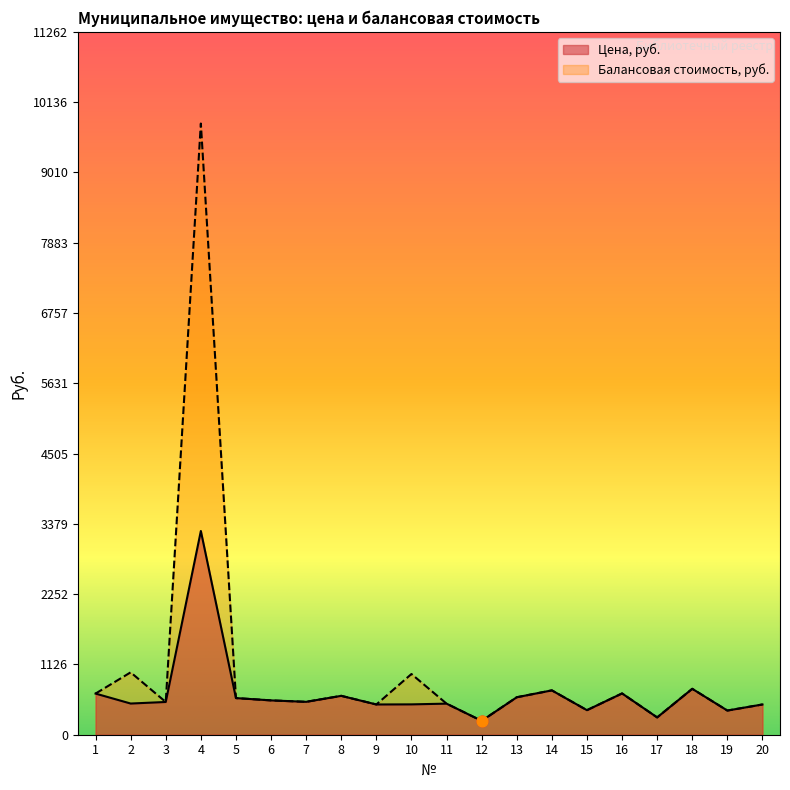

What are all the series names shown in the legend?

Цена, руб., Балансовая стоимость, руб.